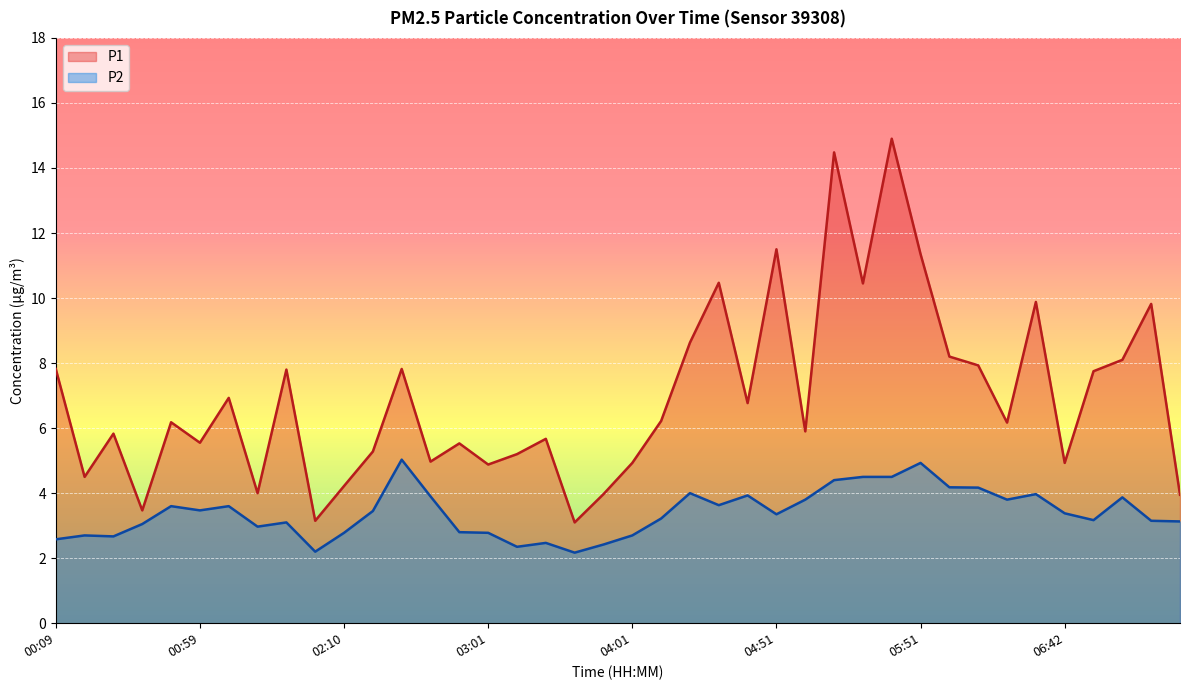

Reading left to right, what are all the values shown in this chart?

P1: 7.8	4.5	5.8	3.5	6.2	5.5	6.9	4.0	7.8	3.1	4.2	5.3	7.8	5.0	5.5	4.9	5.2	5.7	3.1	4.0	4.9	6.2	8.6	10.5	6.8	11.5	5.9	14.5	10.4	14.9	11.3	8.2	7.9	6.2	9.9	4.9	7.8	8.1	9.8	4.0
P2: 2.6	2.7	2.7	3.0	3.6	3.5	3.6	3.0	3.1	2.2	2.8	3.5	5.0	3.9	2.8	2.8	2.4	2.5	2.2	2.4	2.7	3.2	4.0	3.6	3.9	3.4	3.8	4.4	4.5	4.5	4.9	4.2	4.2	3.8	4.0	3.4	3.2	3.9	3.1	3.1